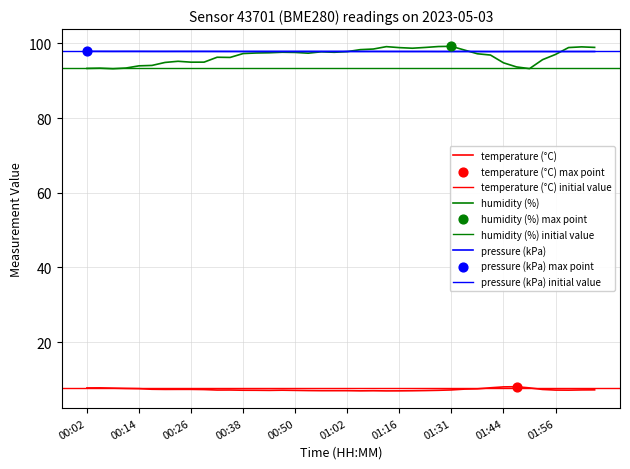

What are all the series names shown in the legend?

temperature, humidity, pressure_kpa